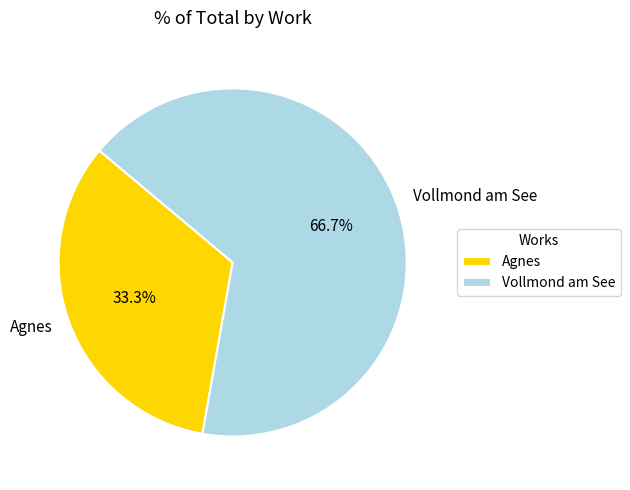

What is the ratio of the value at Agnes to the value at Vollmond am See?

0.5